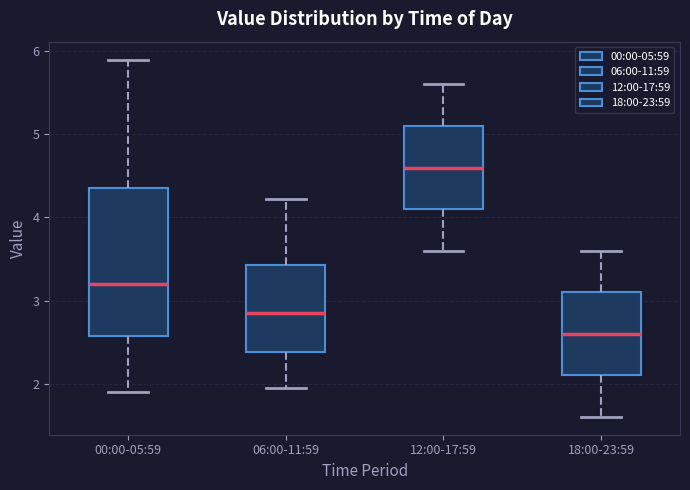

Which box is the tallest, from its lower edge to its upper edge?

00:00-05:59